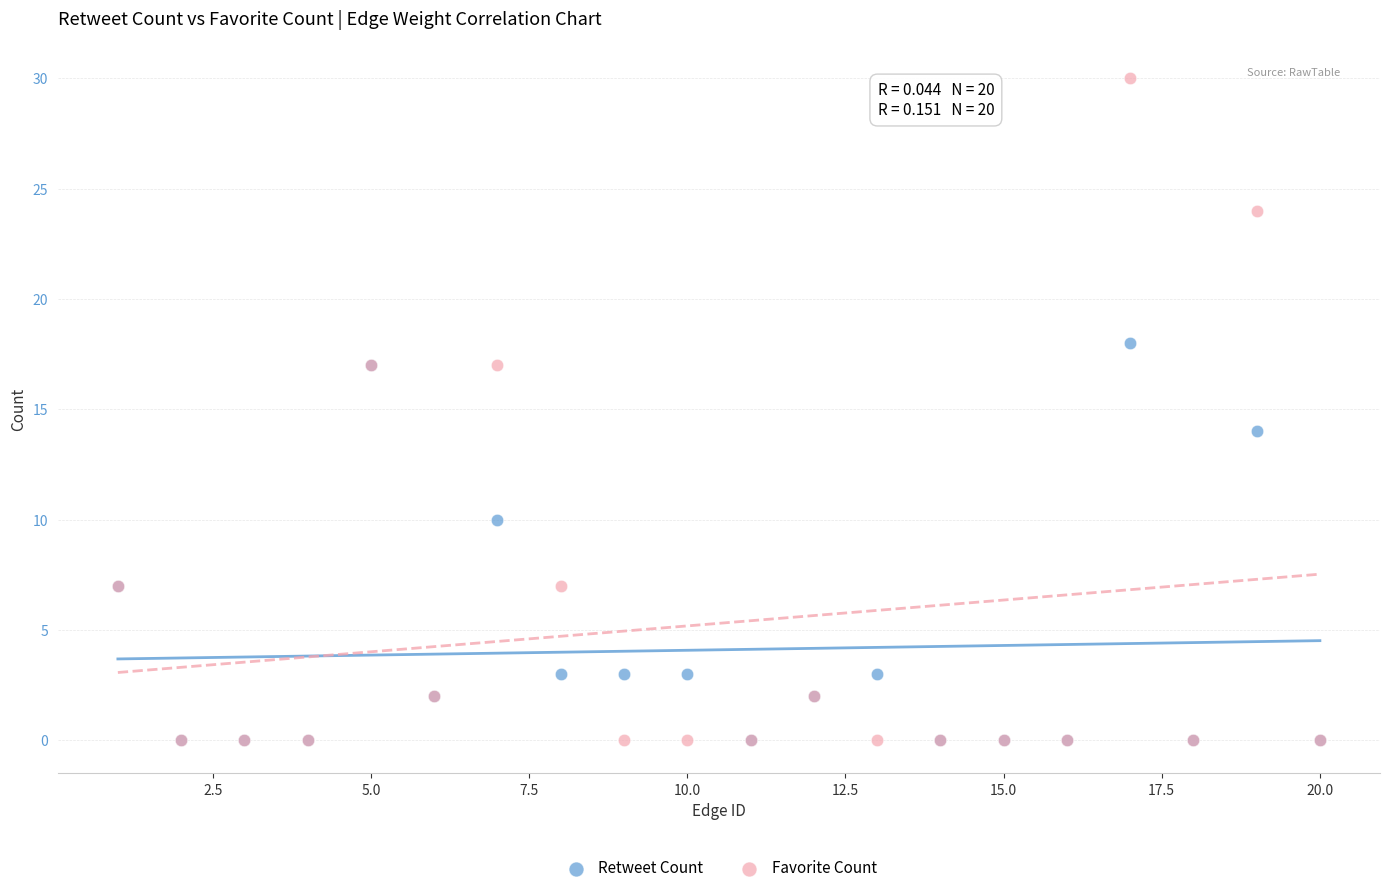

What are all the series names shown in the legend?

Retweet Count, Favorite Count